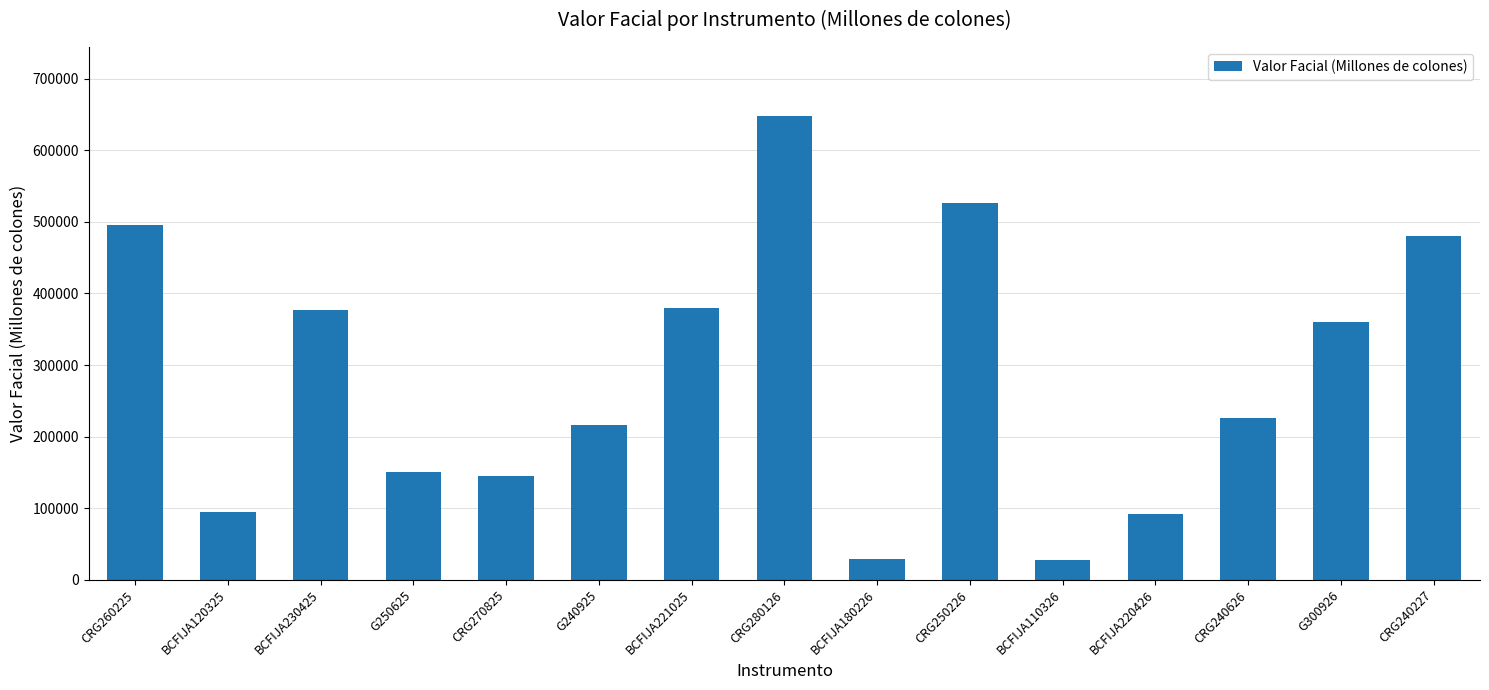

What is the value of the 4th bar from the left?

150102.4